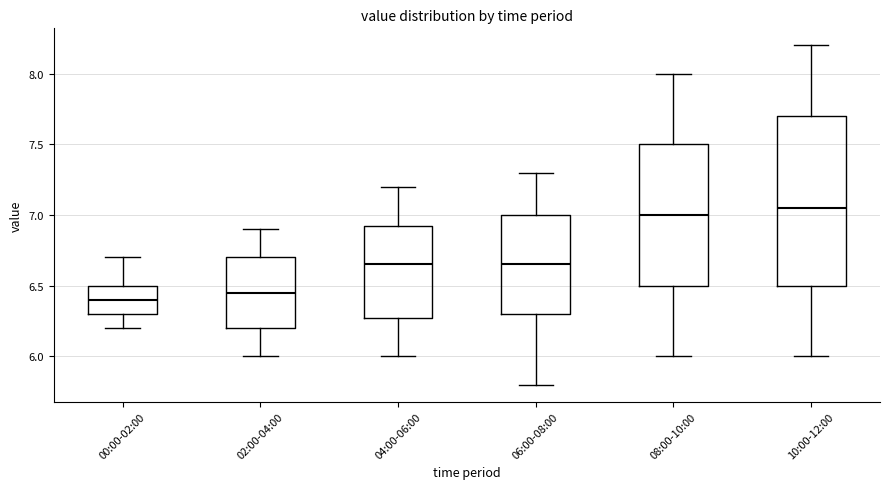

Comparing the boxes themselves (not the whiskers), which one is the tallest?

10:00-12:00